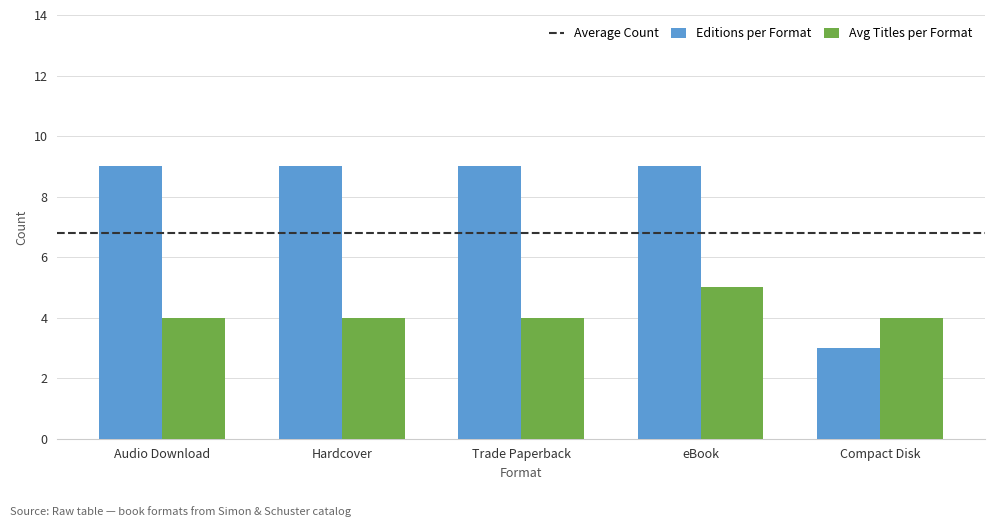

Reading left to right, what are all the values shown in this chart?

Editions per Format: Audio Download=9	Hardcover=9	Trade Paperback=9	eBook=9	Compact Disk=3
Avg Titles per Format: Audio Download=4	Hardcover=4	Trade Paperback=4	eBook=5	Compact Disk=4